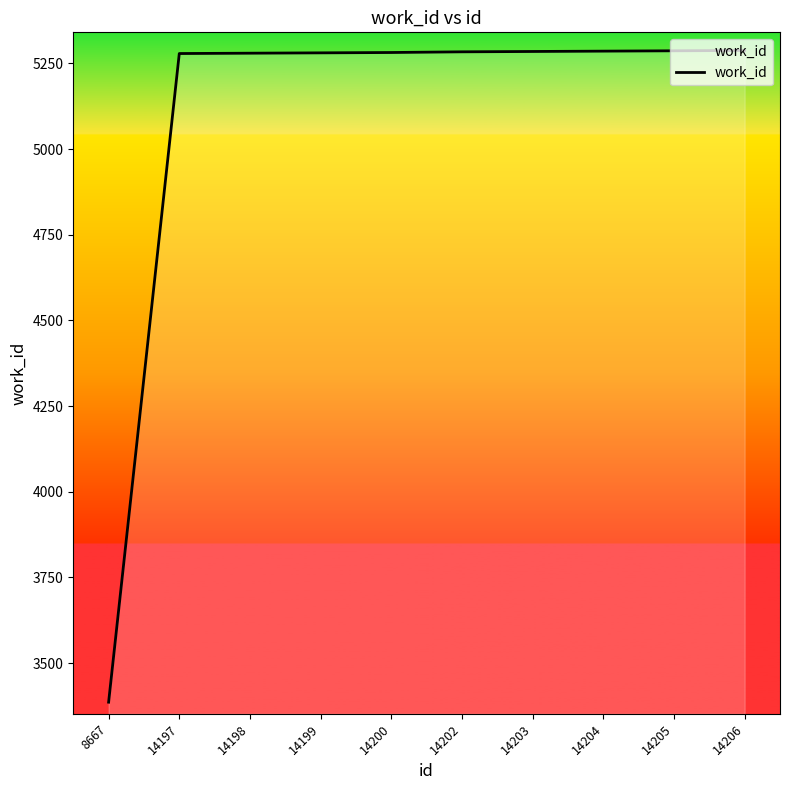

Which label corresponds to the smallest value in the chart?

8667